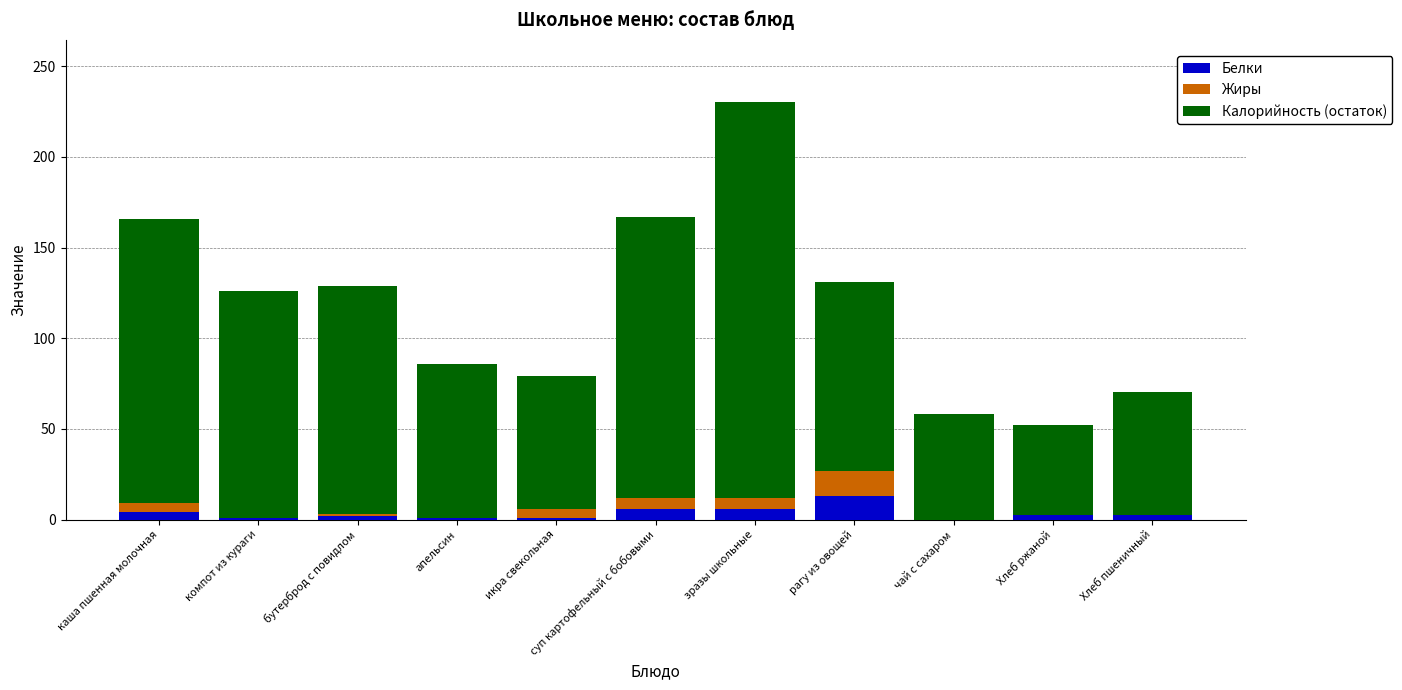

Which category has the highest value in the Белки series?

рагу из овощей